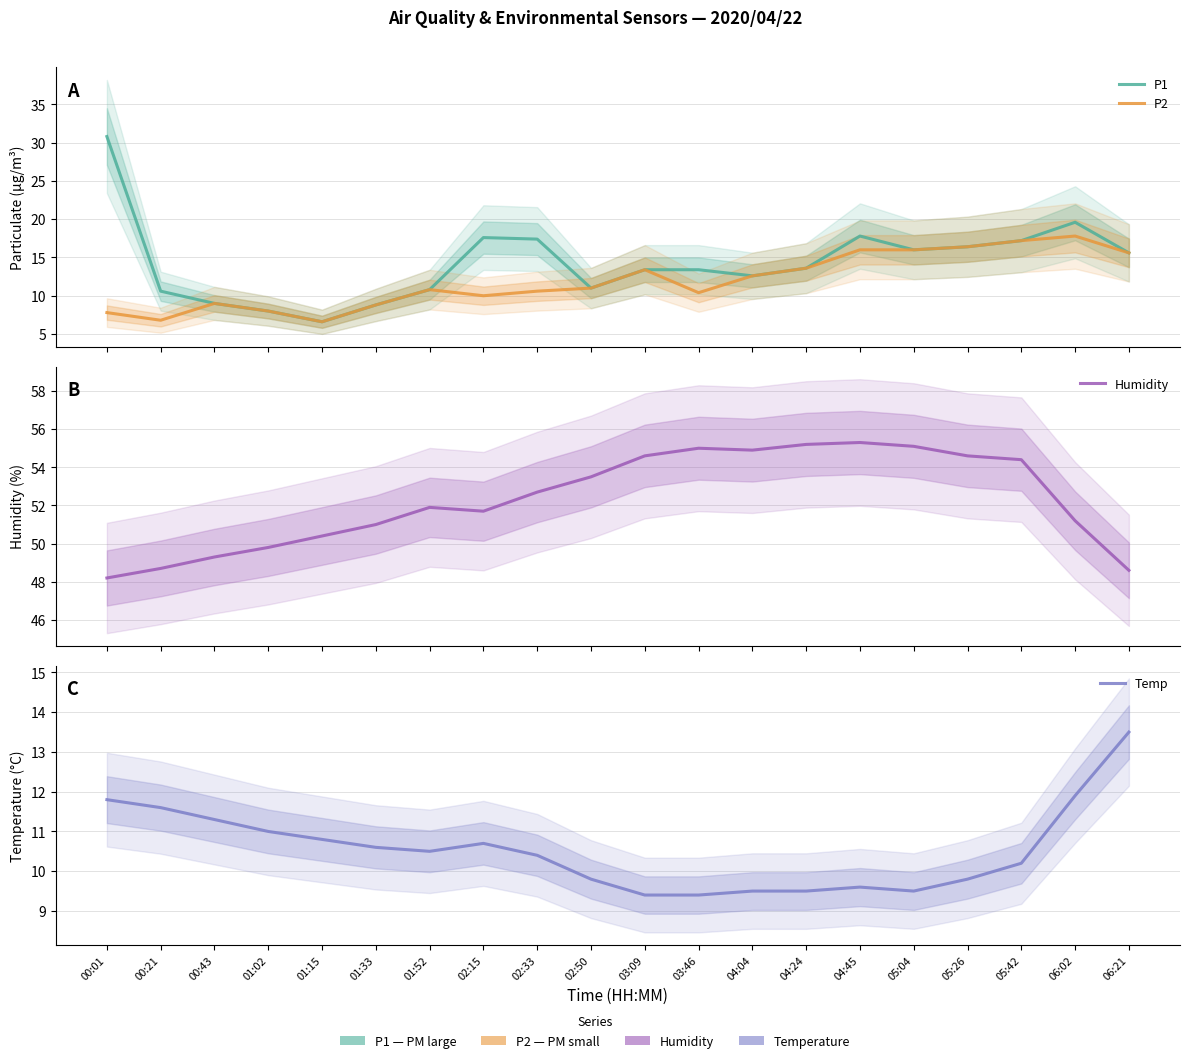

Is the value of P1 at 05:26 greater than the value of P2 at 06:02?

No